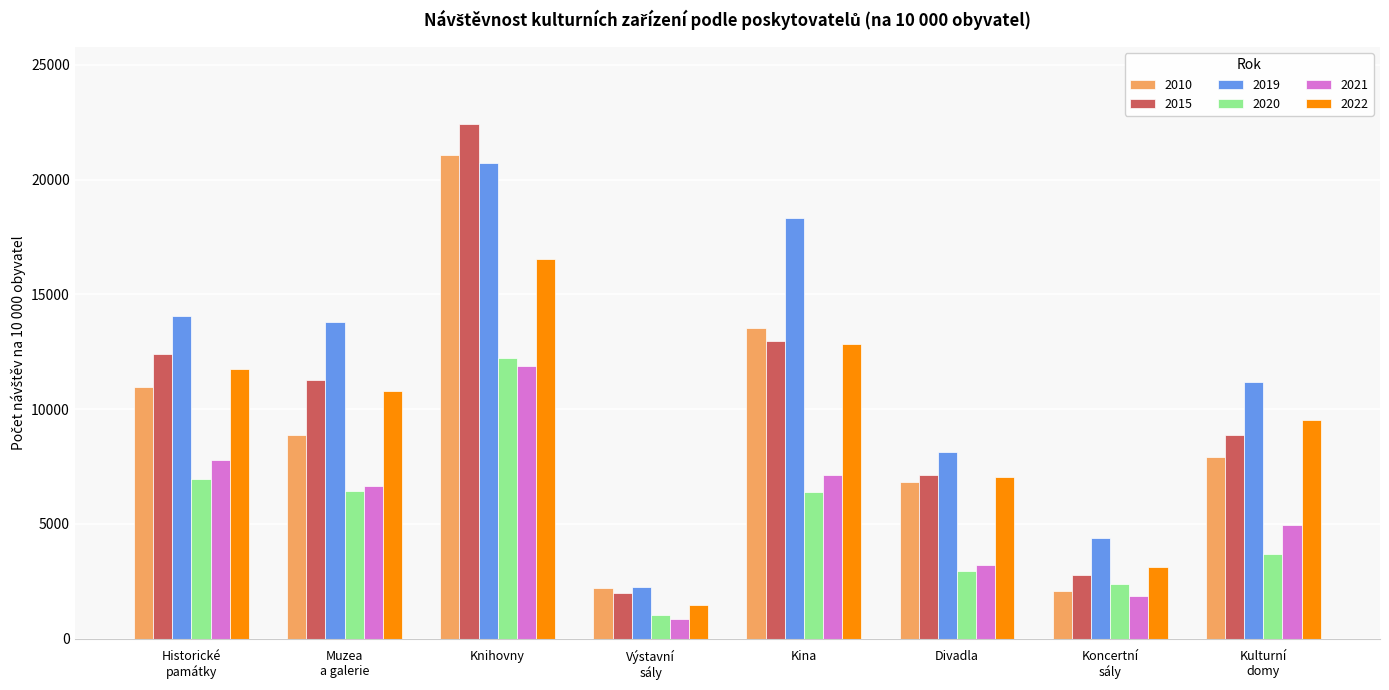

What are all the series names shown in the legend?

2010, 2015, 2019, 2020, 2021, 2022